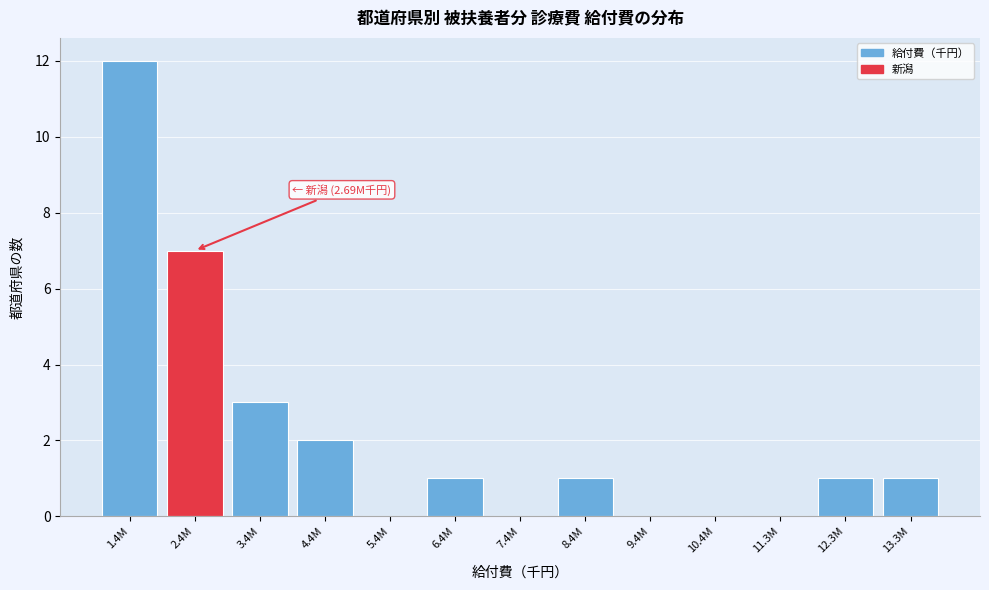

Reading right to left, list all the values displayed in this chart.

13.3M=1	12.3M=1	11.3M=0	10.4M=0	9.4M=0	8.4M=1	7.4M=0	6.4M=1	5.4M=0	4.4M=2	3.4M=3	2.4M=7	1.4M=12